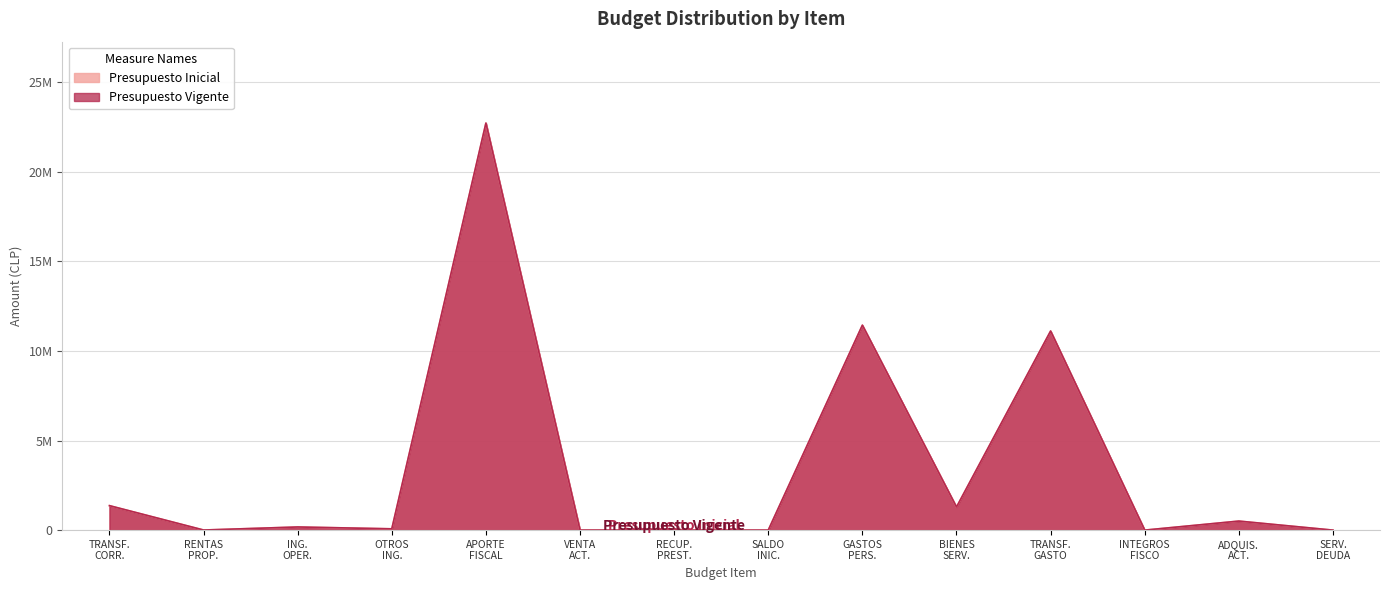

What is the difference between the Presupuesto Inicial values at GASTOS PERS. and APORTE FISCAL?

11281228